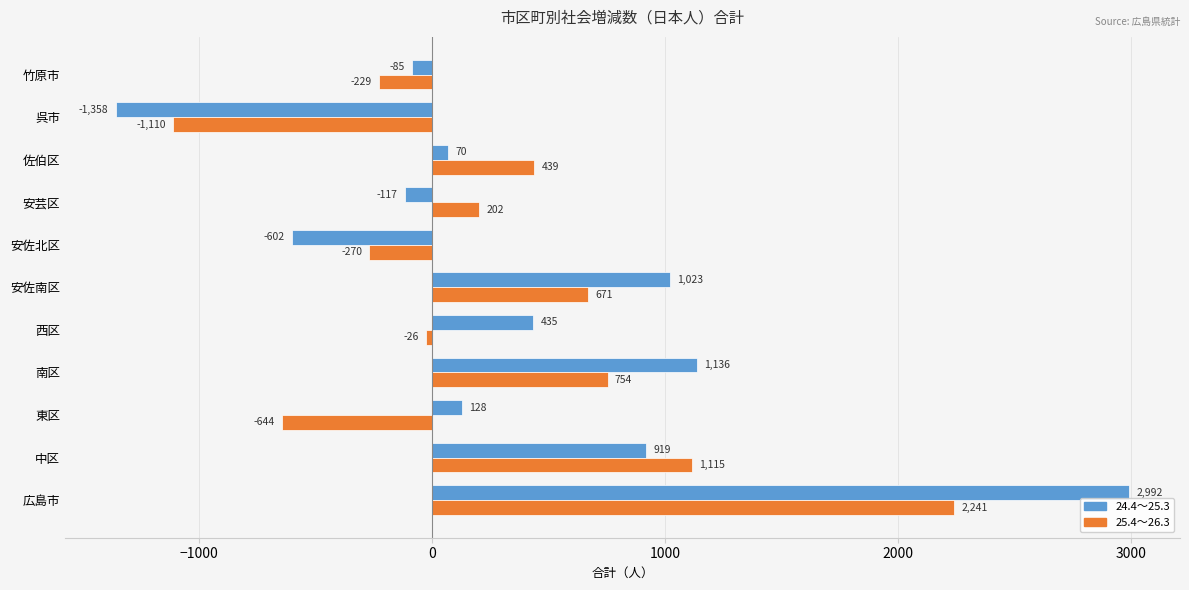

What is the difference between the maximum and second lowest values in the 24.4～25.3 series?

3594